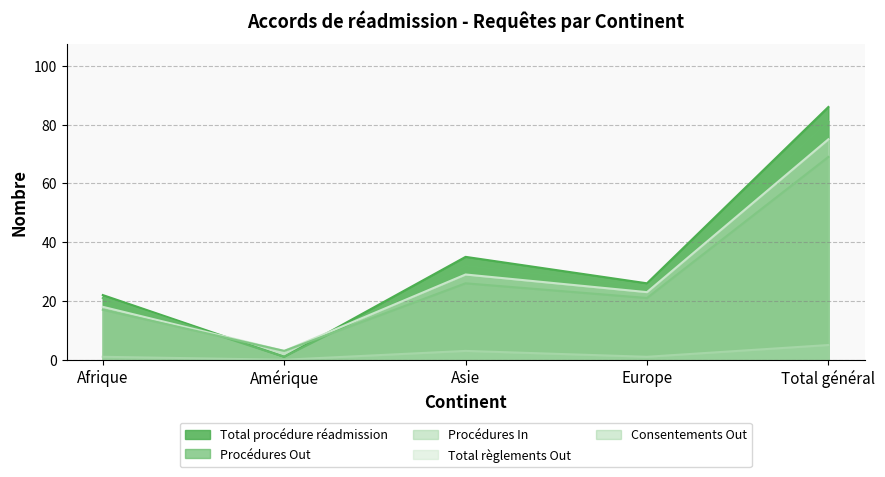

What is the sum of all Total règlements Out values?

148